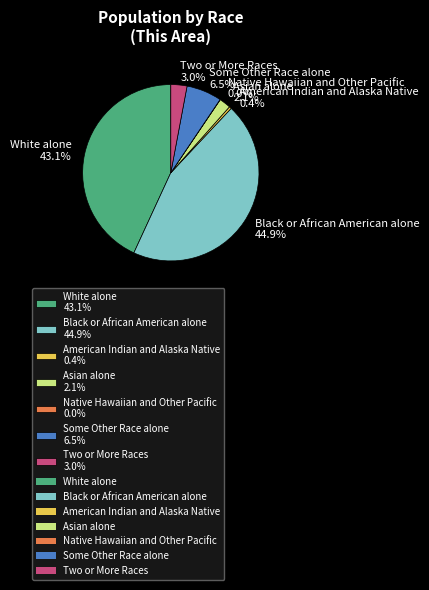

Between Black or African American alone and American Indian and Alaska Native, which is larger?

Black or African American alone